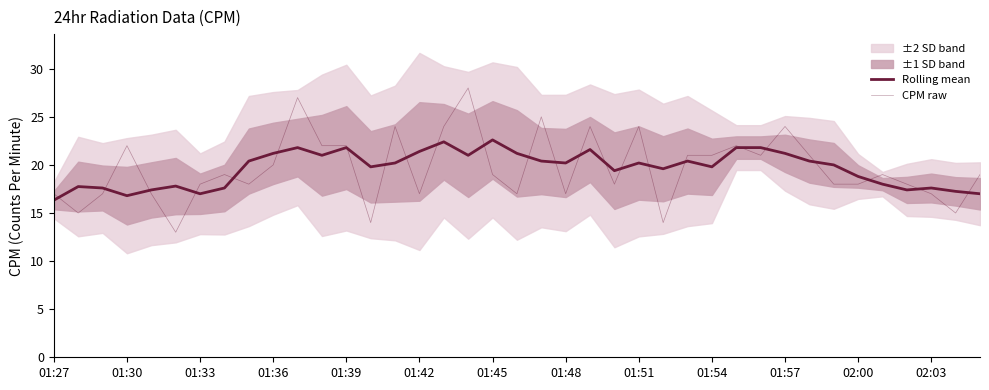

What is the maximum value shown in the chart?

28.0